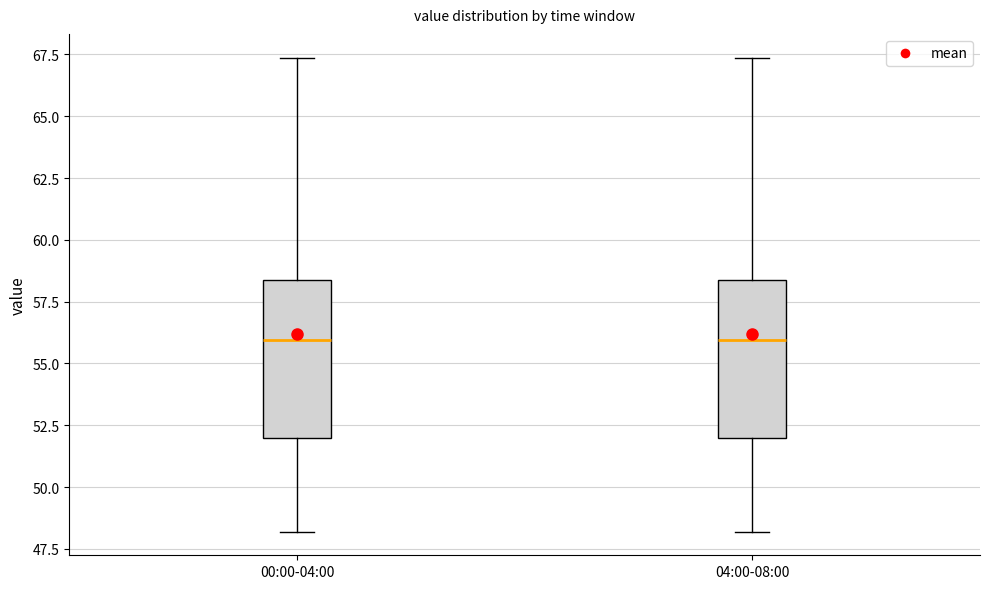

Where does the upper whisker of the box for 04:00-08:00 end on the y-axis? The values are not printed on the chart, so give them approximately, as read against the axis.

67.5